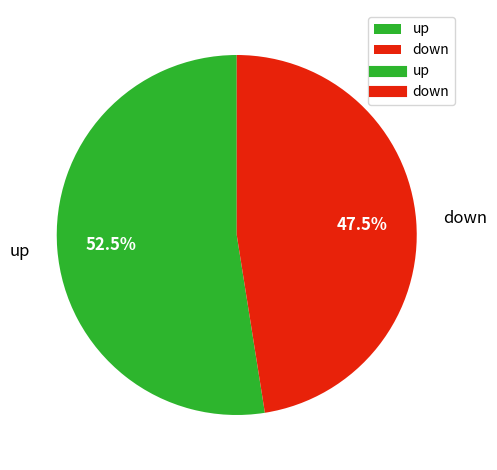

Is down the majority of the pie?

No